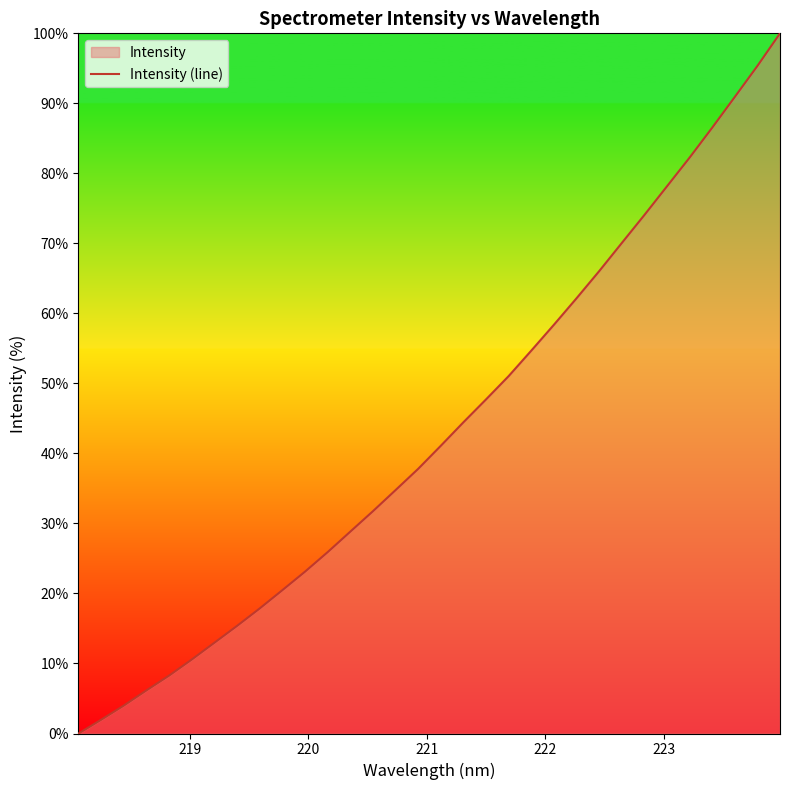

What is the maximum value shown in the chart?

100.0